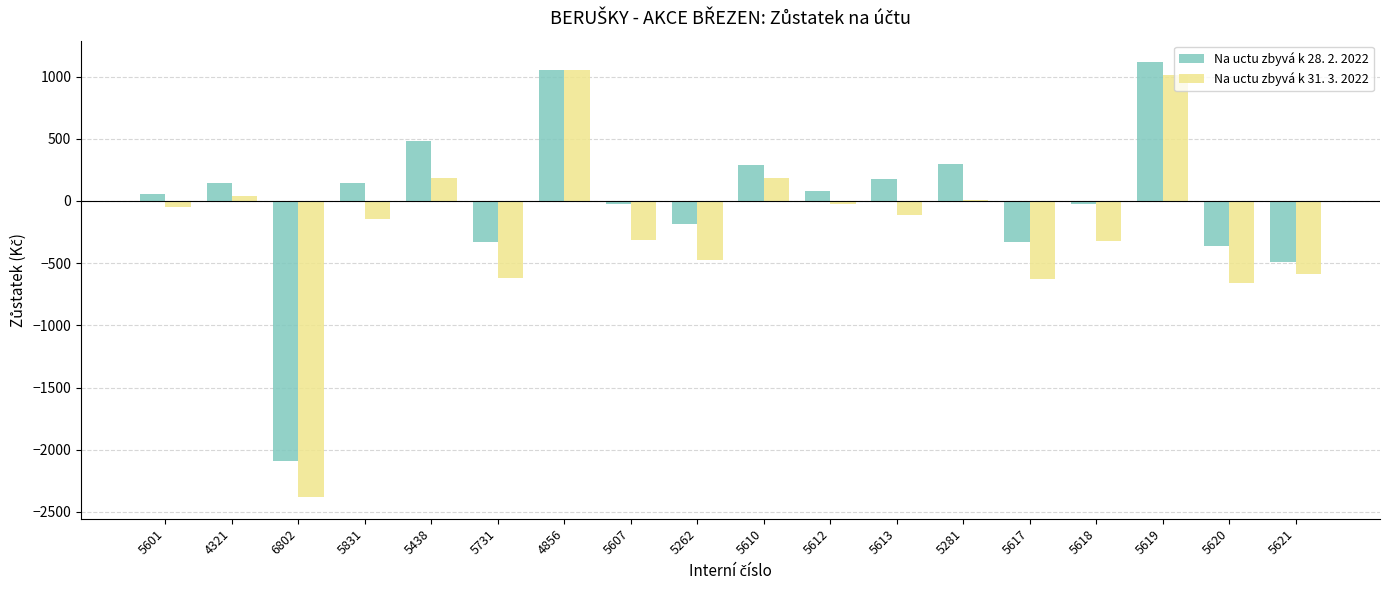

Is it true that Na uctu zbyvá k 31. 3. 2022 equals 8.4 at 5281?

True